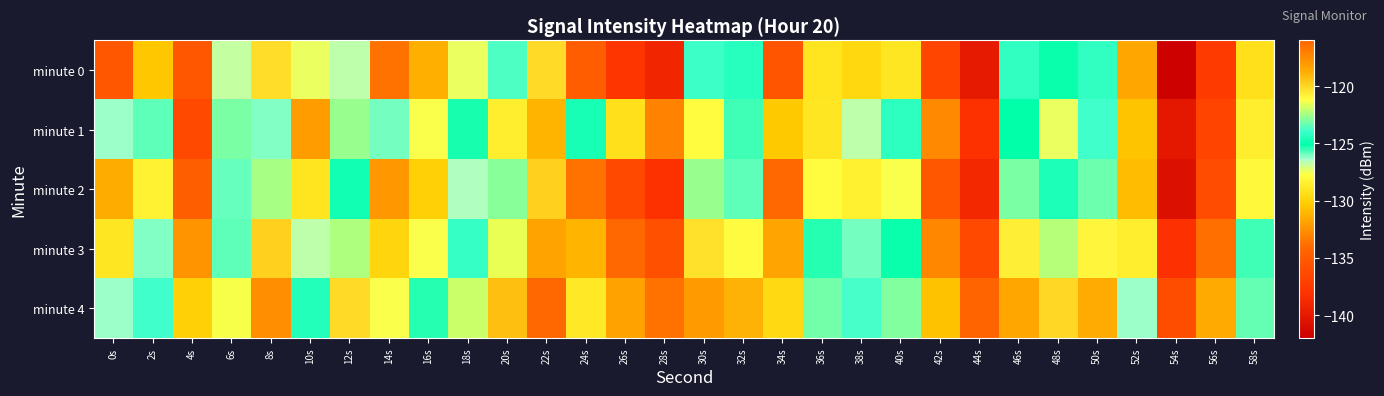

Which series has the largest total across all categories?

minute 4